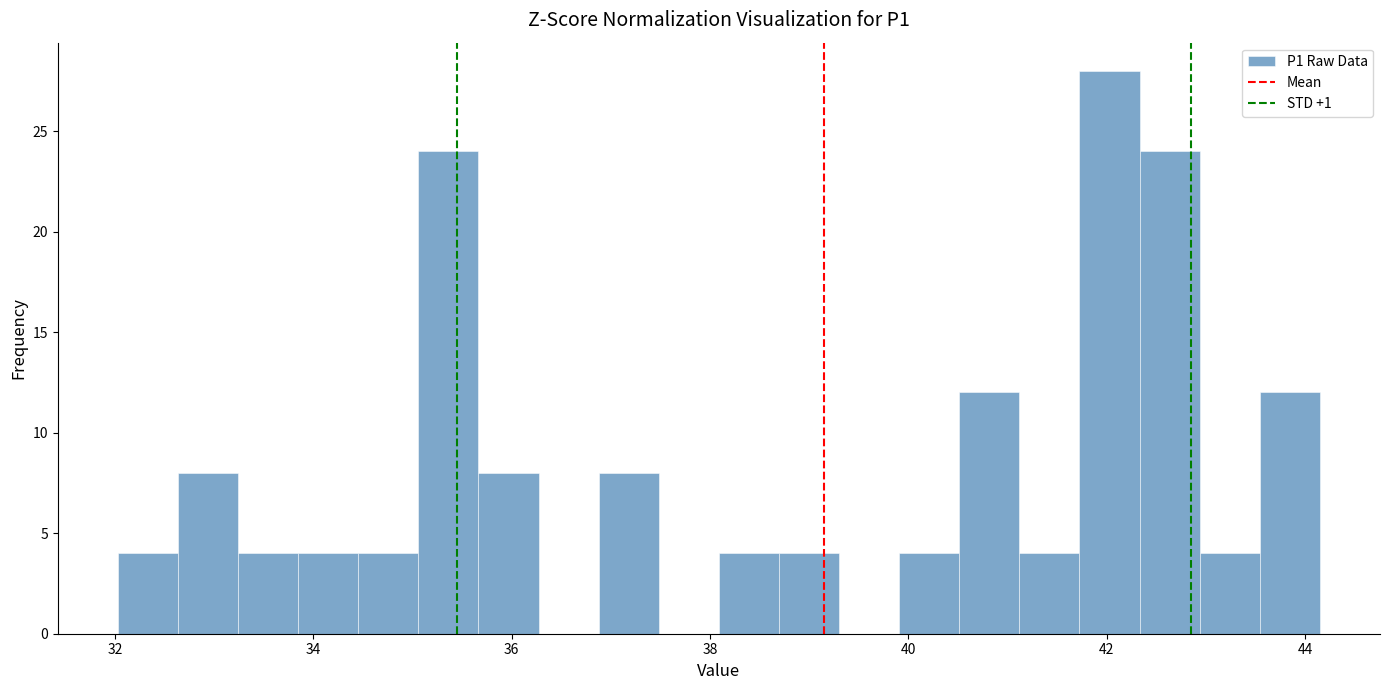

Around what value on the x-axis is the tallest bar? Give the approximate position of its centre, as read against the axis.

42.0